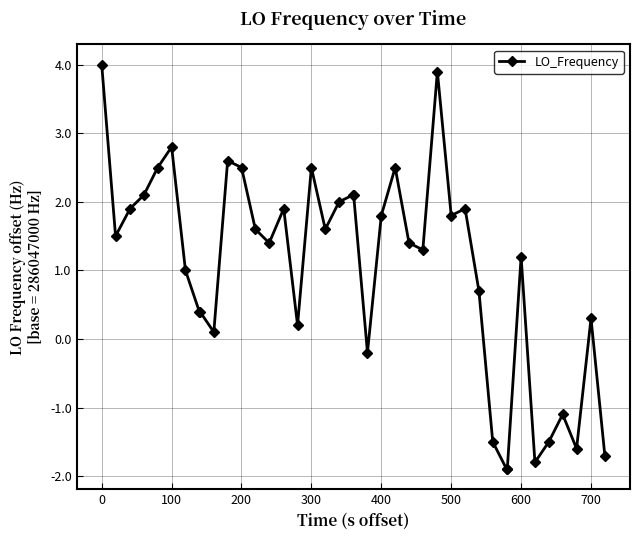

How many values are below zero?

9